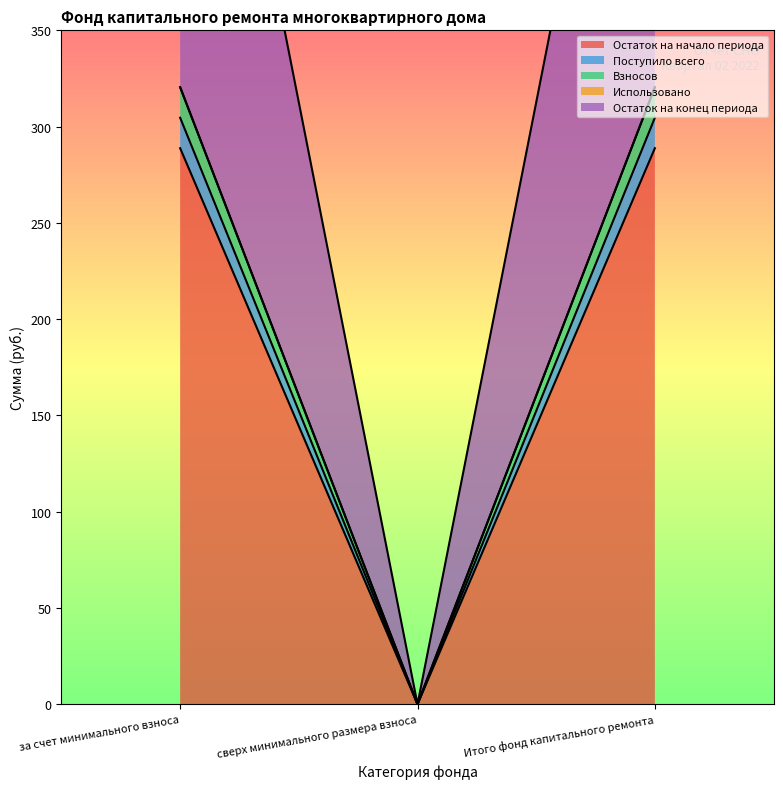

Between сверх минимального размера взноса and Итого фонд капитального ремонта, which is larger?

Итого фонд капитального ремонта